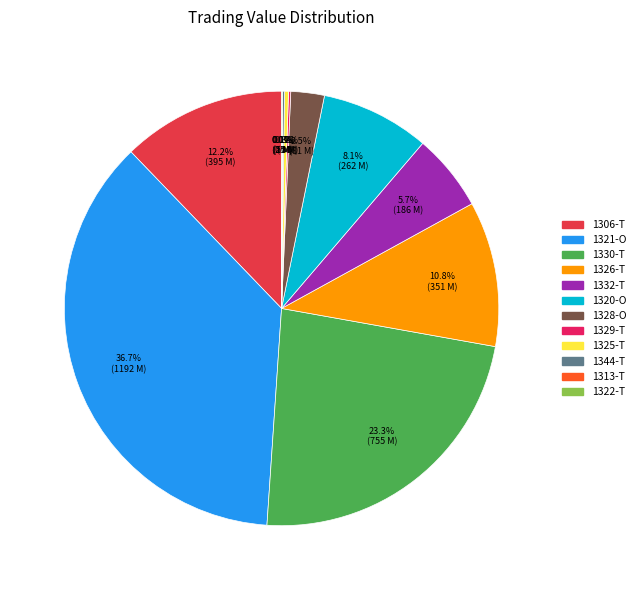

Is there a majority slice in this chart?

No